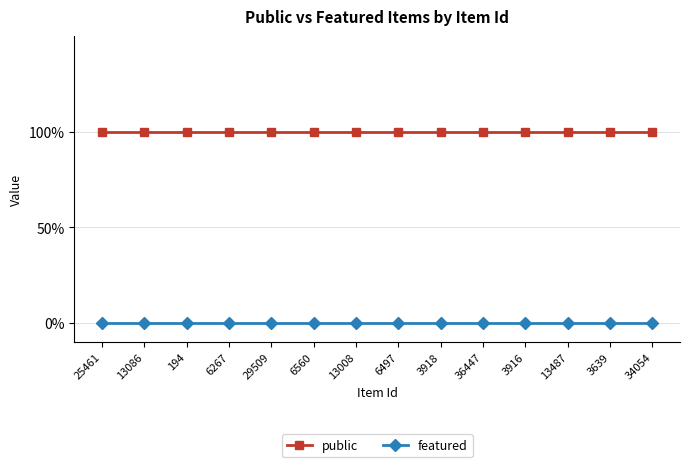

List the labels in order of featured value, smallest first.

25461, 13086, 194, 6267, 29509, 6560, 13008, 6497, 3918, 36447, 3916, 13487, 3639, 34054